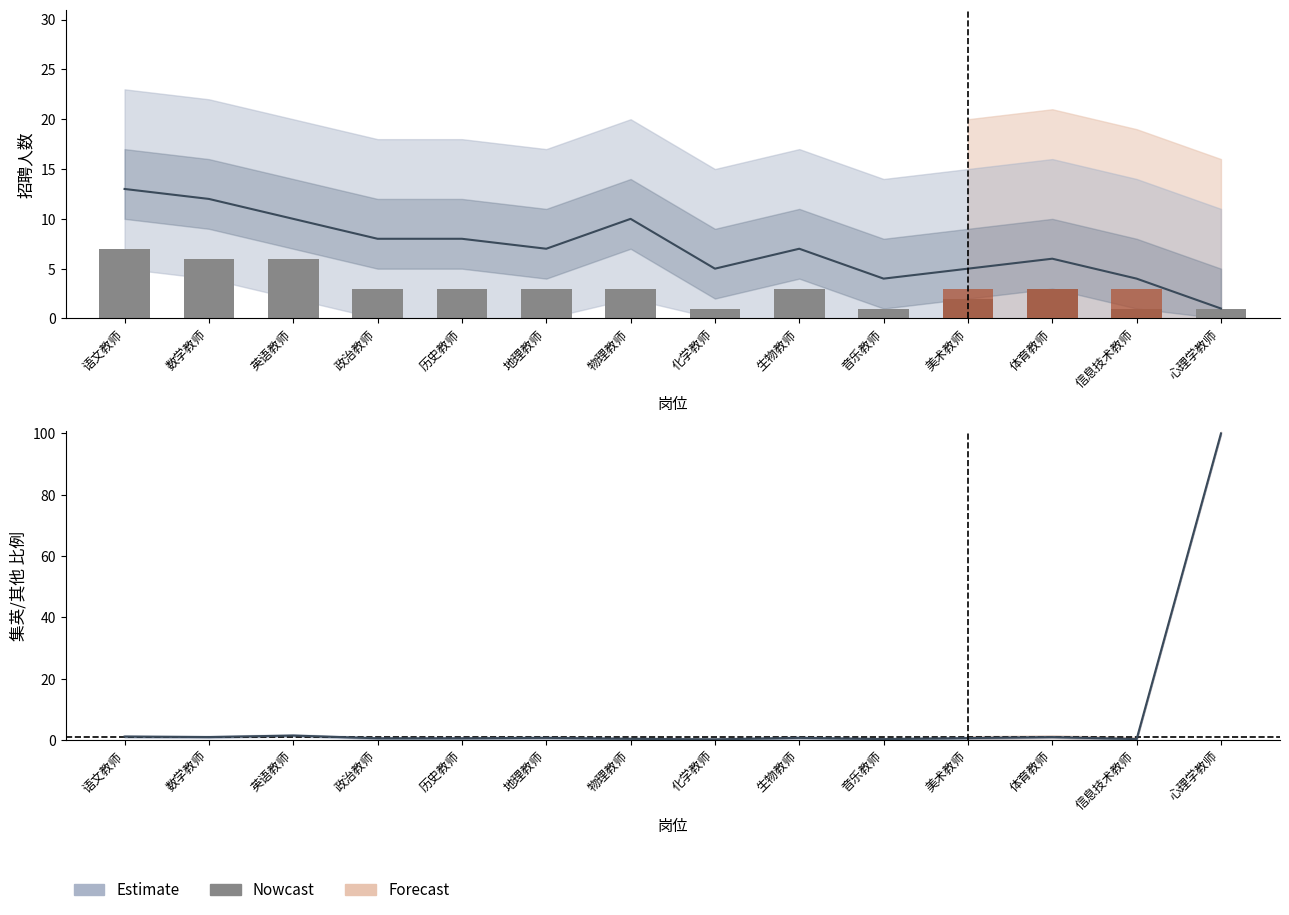

True or false: 集英学校 has a value of 7 at 语文教师.

True